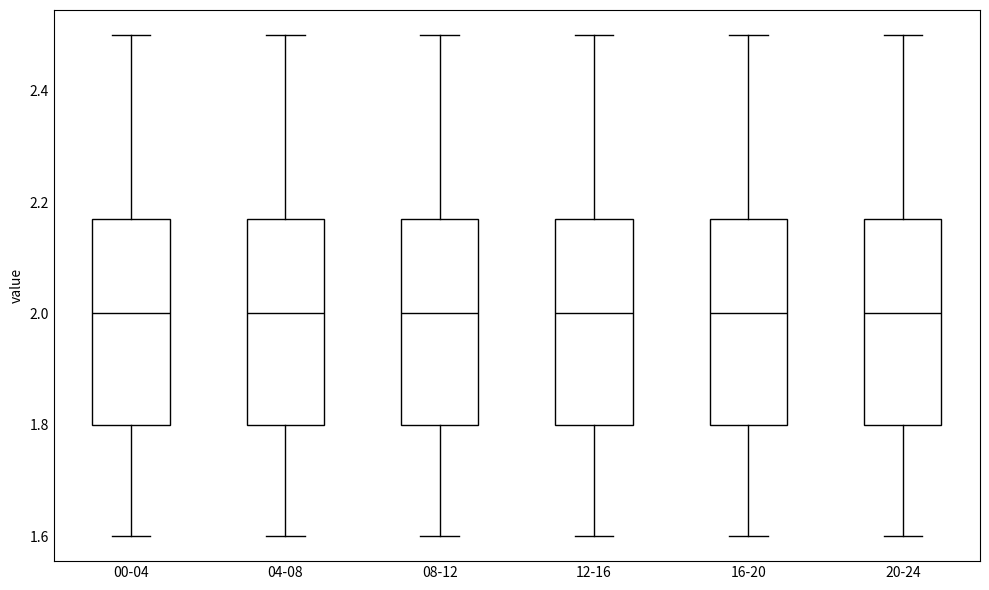

Reading left to right, transcribe this box plot: for each box, give where its median line is, the range the box spans, and where its two whiskers end, as read against the y-axis. The values are not printed on the chart, so give them approximately, as read against the axis.

00-04: median 2.00, box 1.80 to 2.18, whiskers 1.60 to 2.50
04-08: median 2.00, box 1.80 to 2.18, whiskers 1.60 to 2.50
08-12: median 2.00, box 1.80 to 2.18, whiskers 1.60 to 2.50
12-16: median 2.00, box 1.80 to 2.18, whiskers 1.60 to 2.50
16-20: median 2.00, box 1.80 to 2.18, whiskers 1.60 to 2.50
20-24: median 2.00, box 1.80 to 2.18, whiskers 1.60 to 2.50